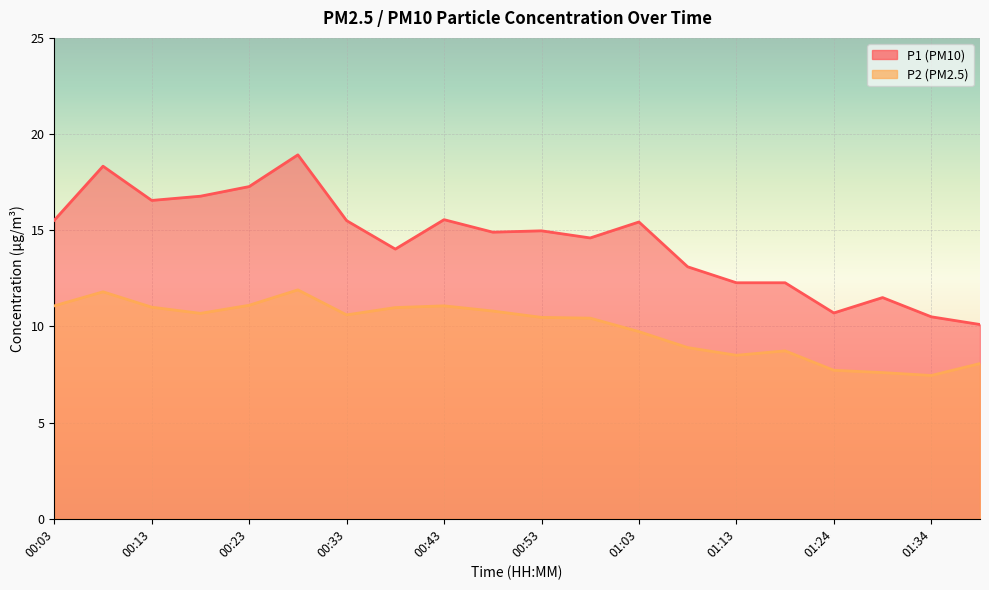

What is the label of the 1st point from the left?

00:03